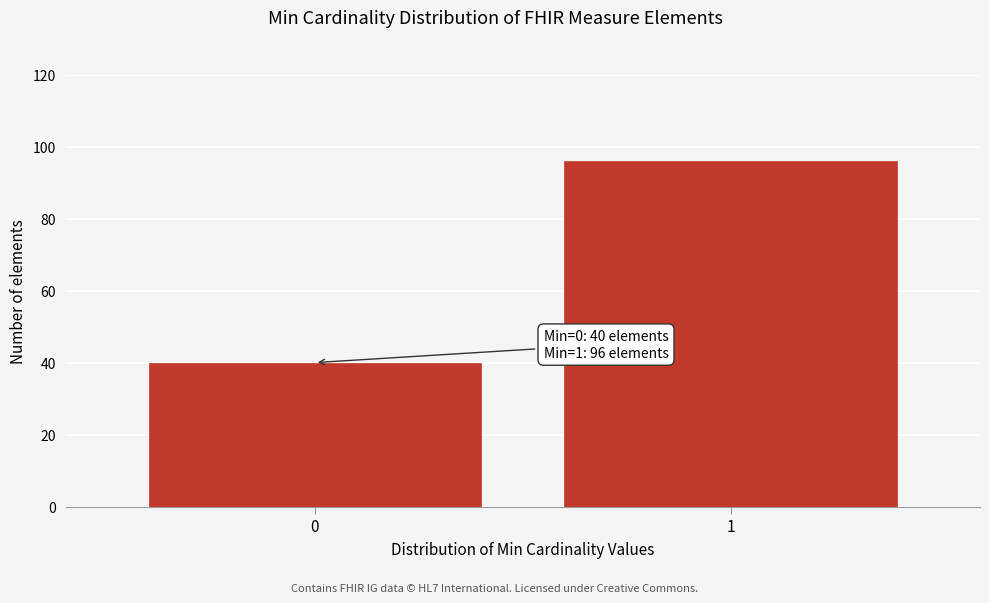

Reading left to right, extract all data points from this chart.

0=40	1=96